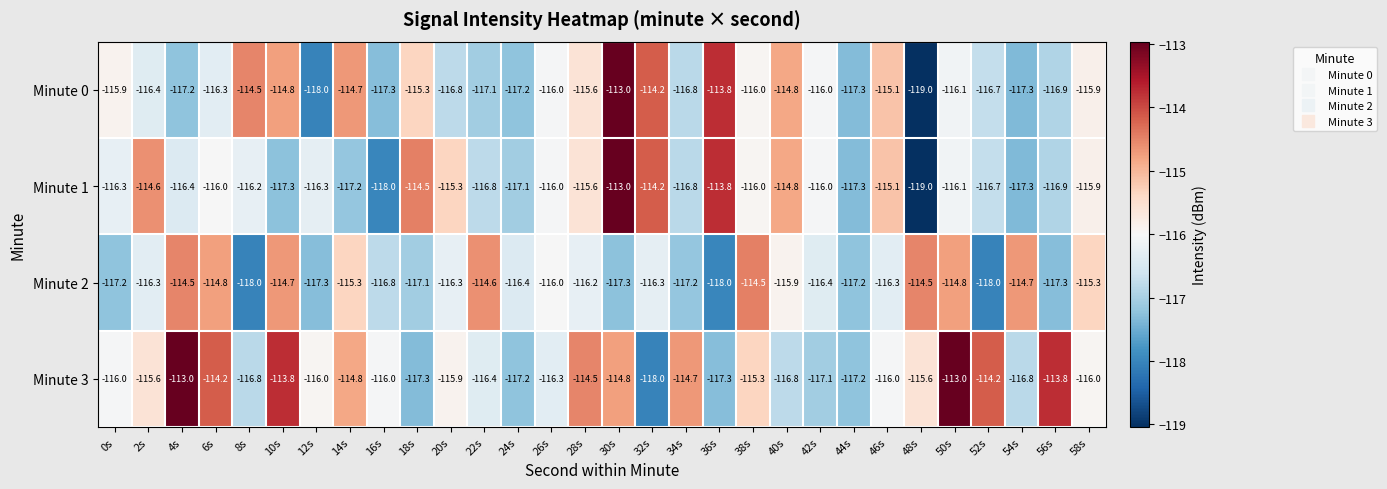

Where does the Minute 3 series first go above -116?

2s